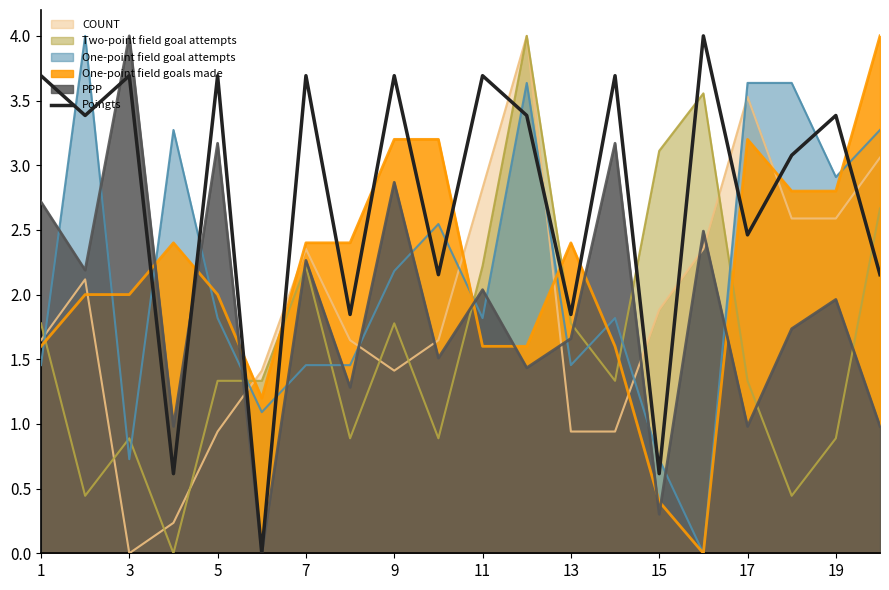

How many data points are less than 3?

8